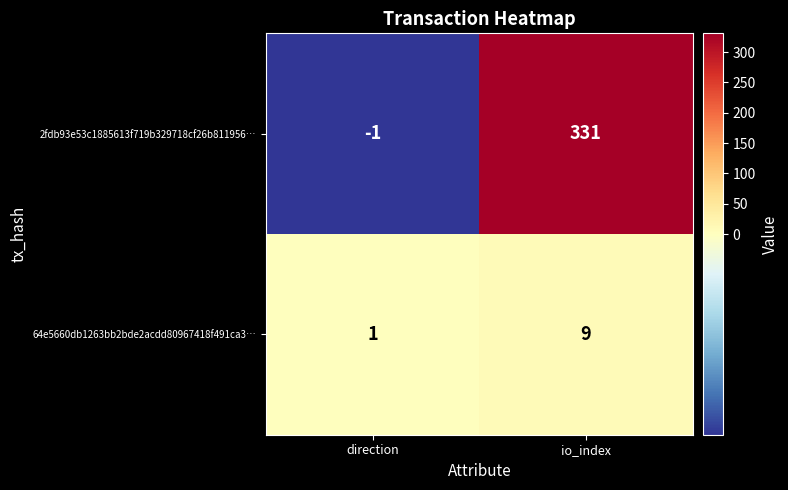

What is the average value of the 64e5660db1263bb2bde2acdd80967418f491ca3… series?

5